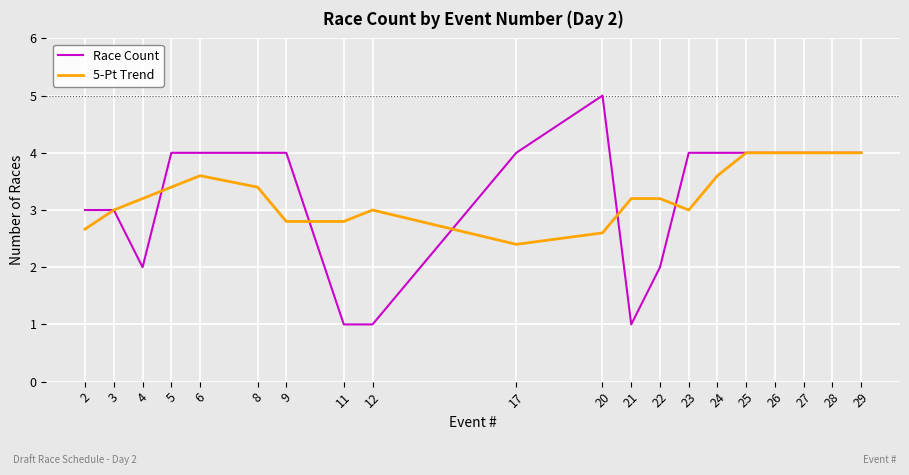

Which series has the widest spread of values?

Race Count